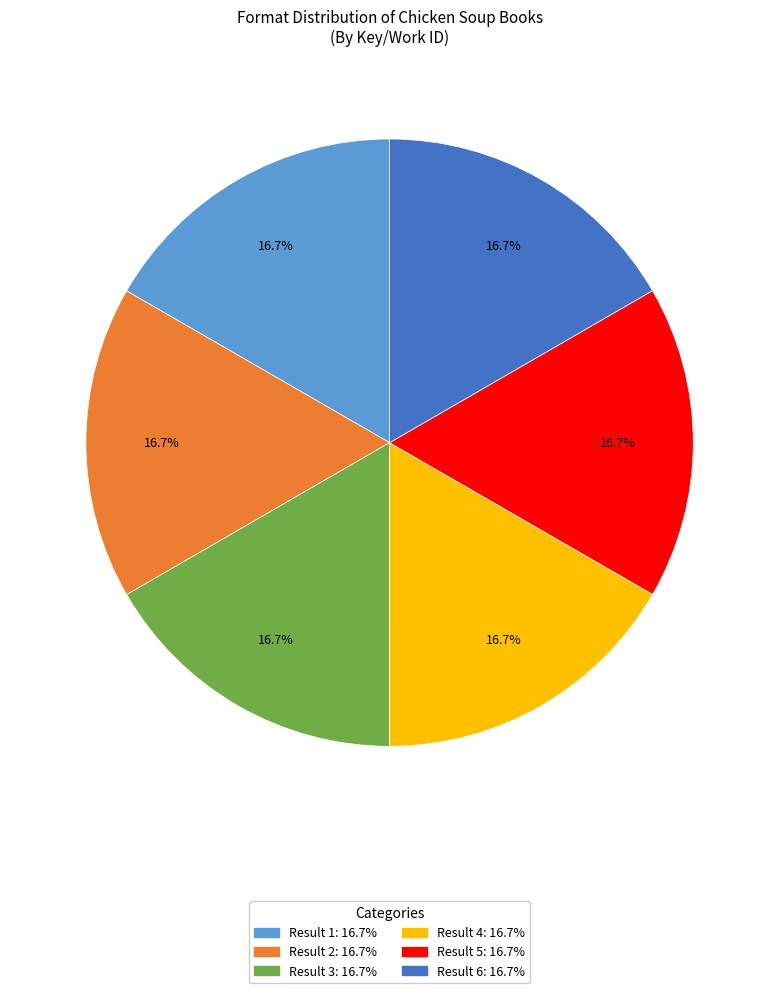

Is there any slice that represents more than half of the pie?

No